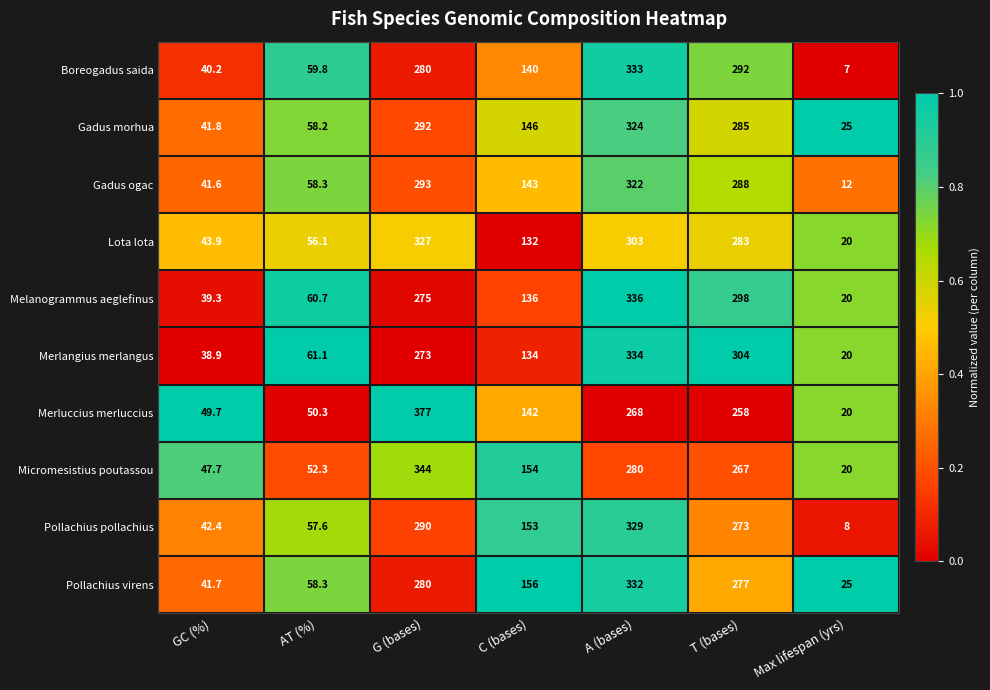

At which label is Melanogrammus aeglefinus closest to 178?

C (bases)